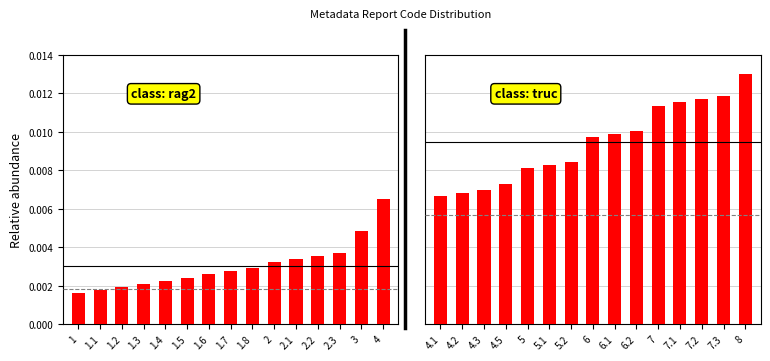

What is the sum of all class: truc values?

0.1